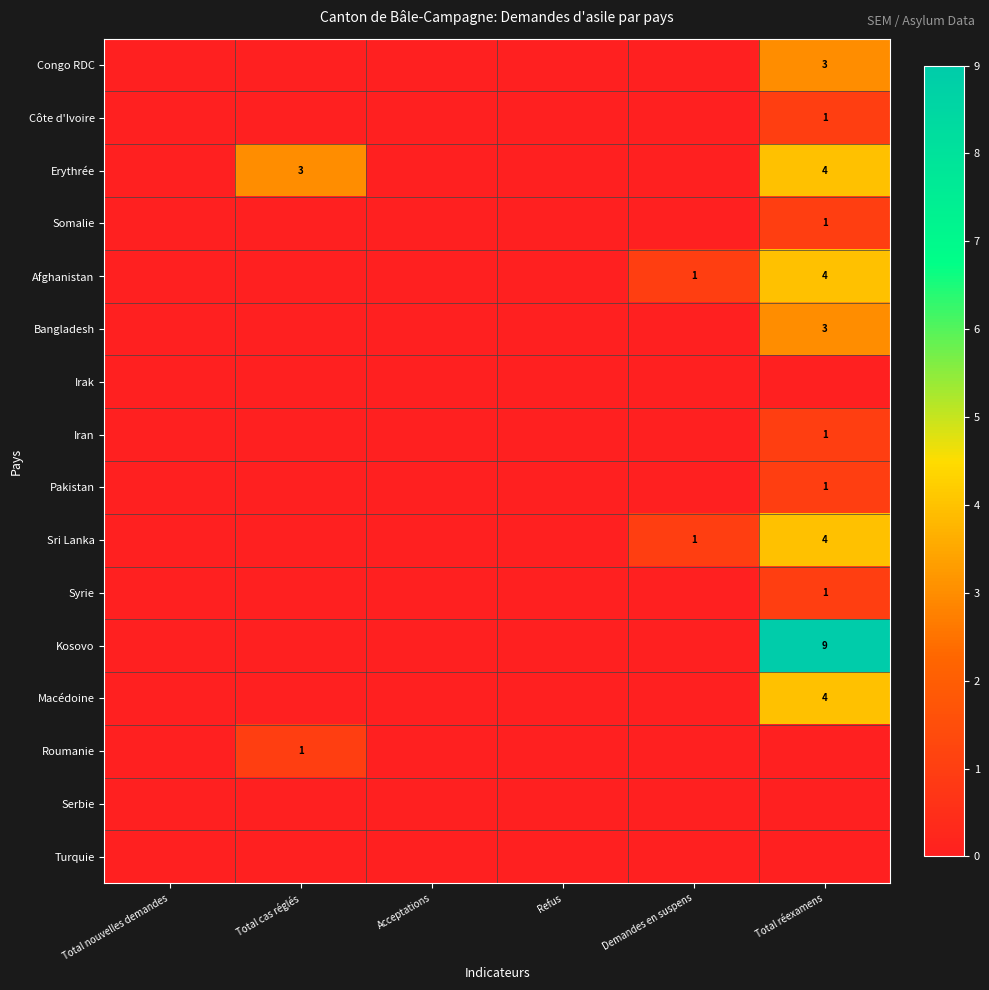

True or false: Macédoine has a value of 4 at Total réexamens.

True